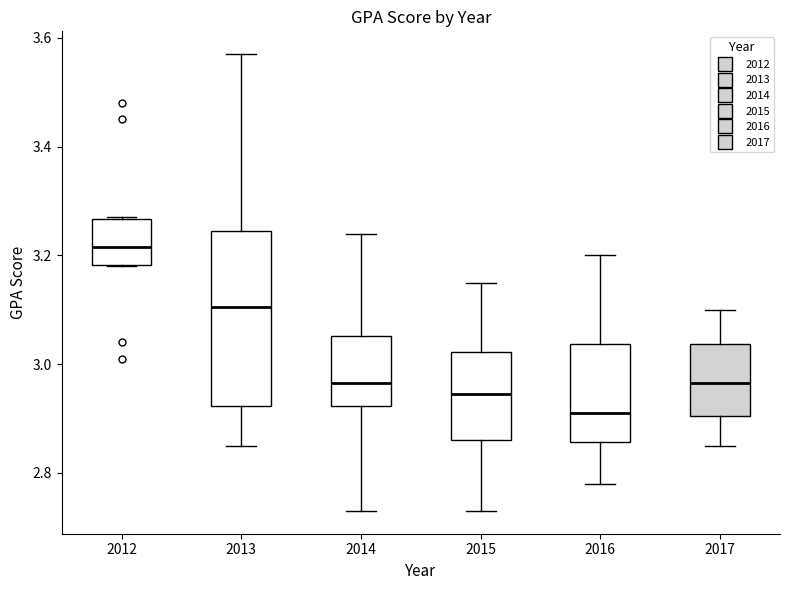

Where does the median line of the box at x = 2012 sit on the y-axis? The values are not printed on the chart, so give them approximately, as read against the axis.

3.22